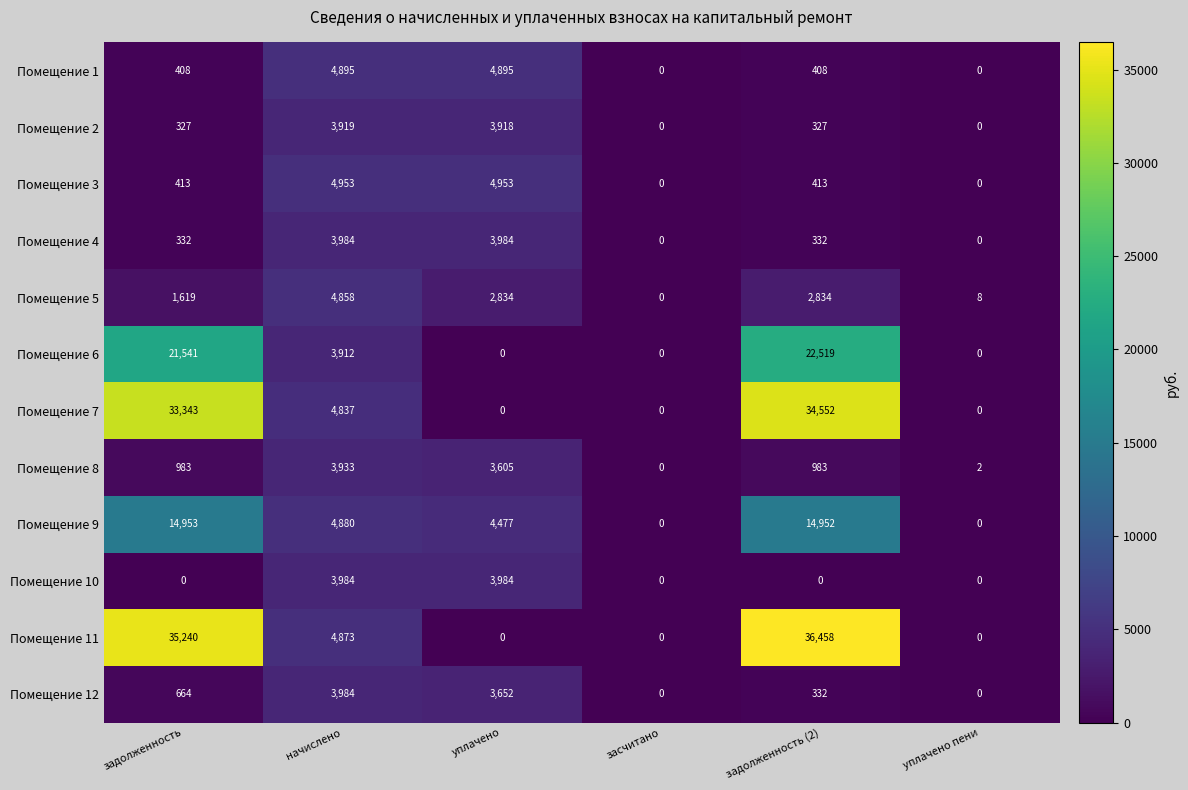

What is the spread (max minus min) of values at задолженность?

35240